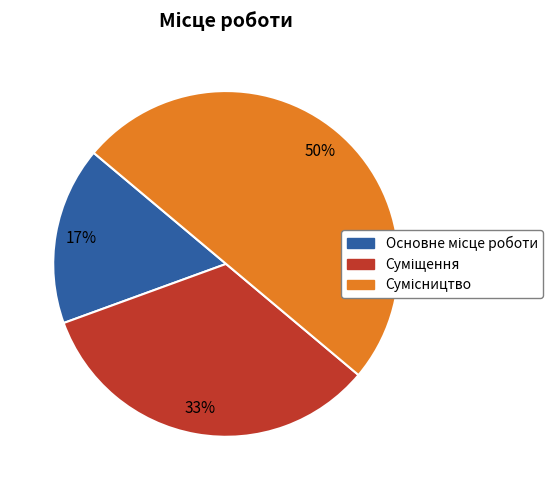

To the nearest percent, what is the average slice percentage?

33%